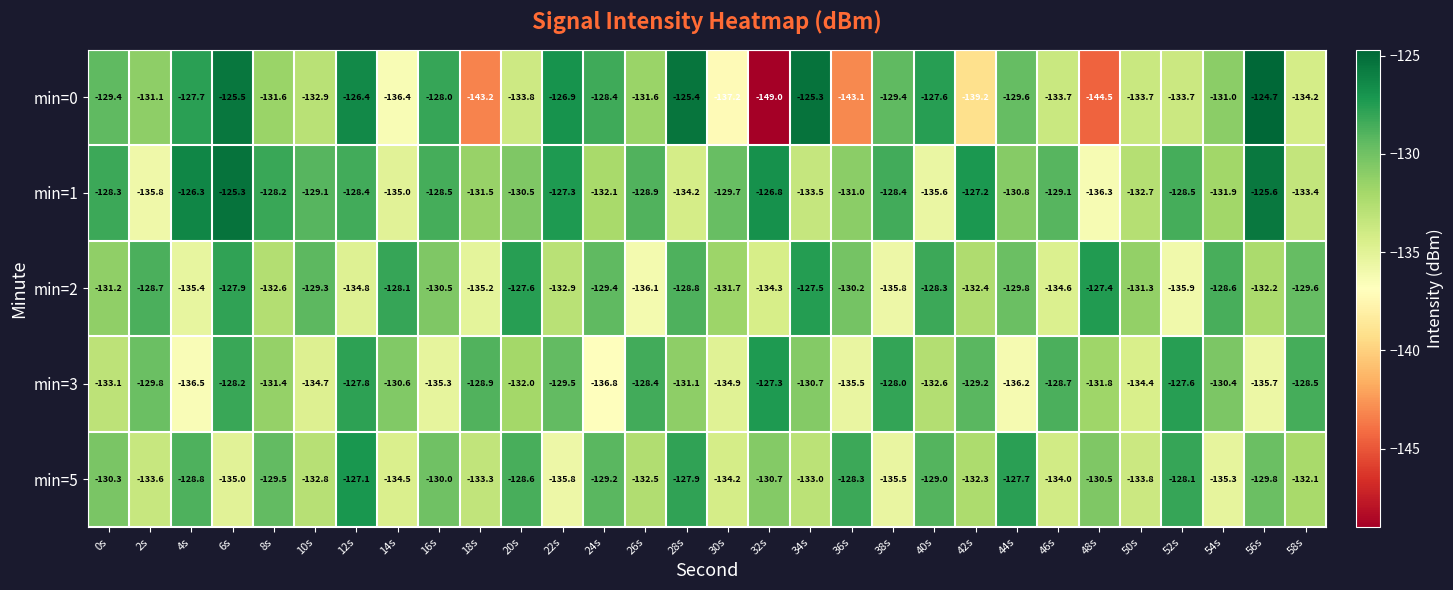

What value does the min=1 series have at 12s?

-128.4